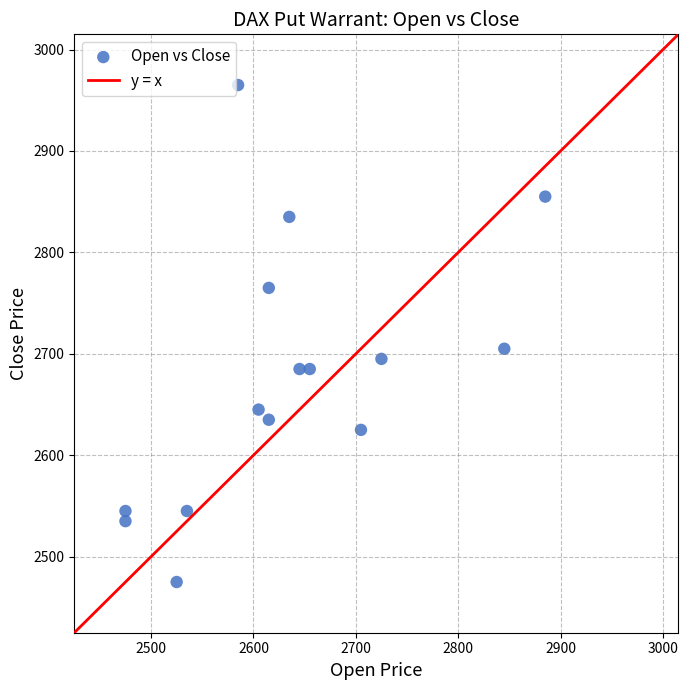

What is the range of X values (max minus min)?

410